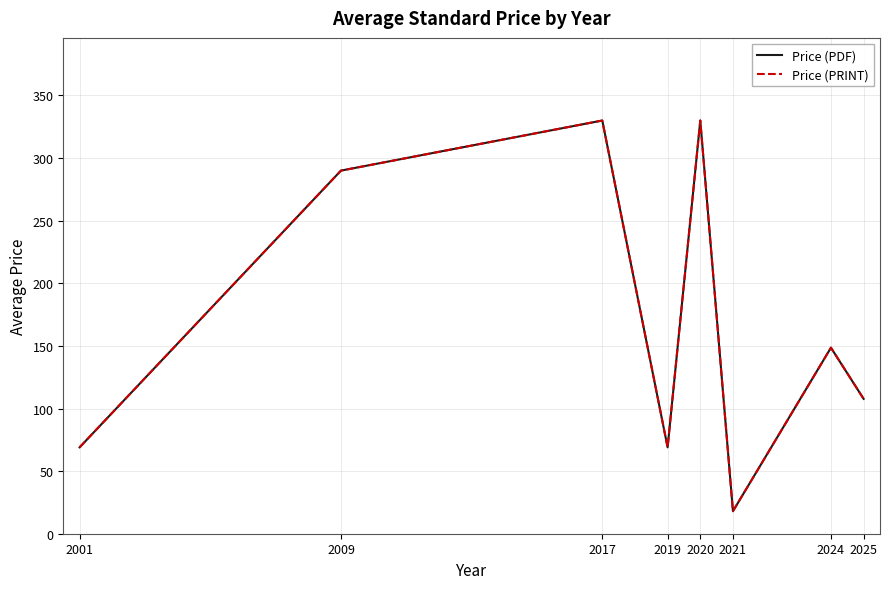

Which series has the largest total across all categories?

Price (PDF)